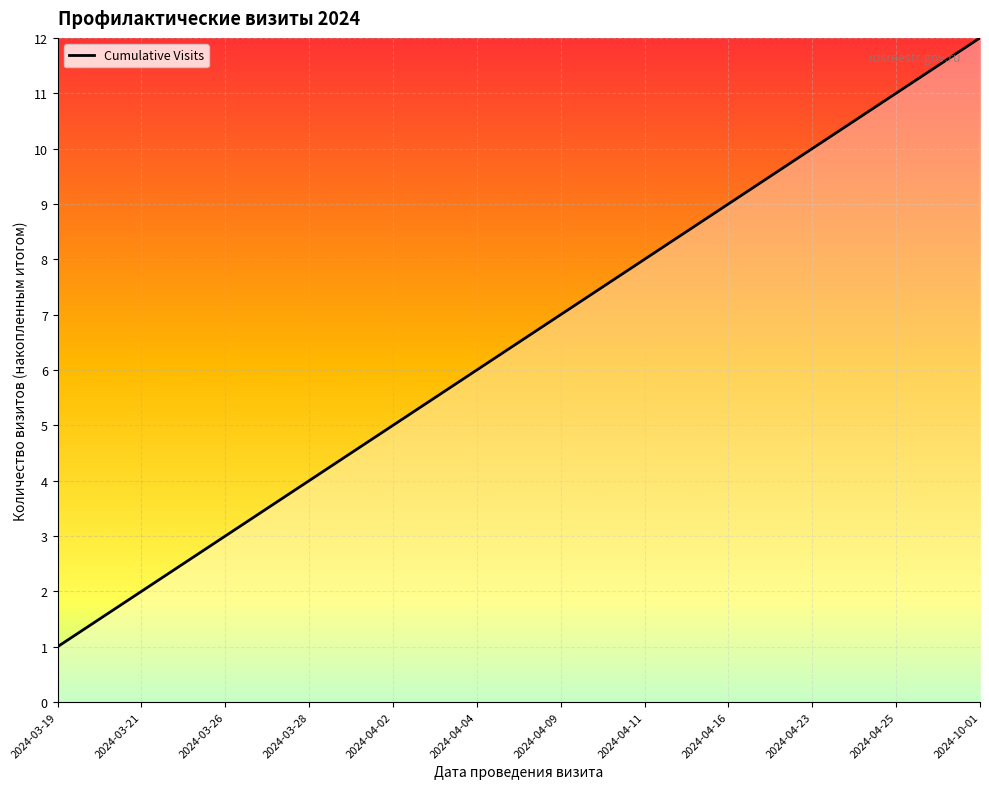

Approximately how many times larger is the value at 2024-03-19 compared to 2024-03-26?

0.3